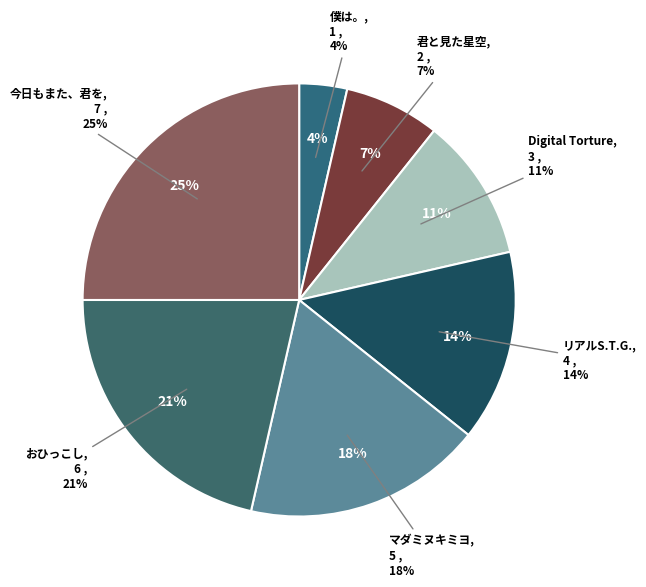

Which slice is the largest?

今日もまた、君を